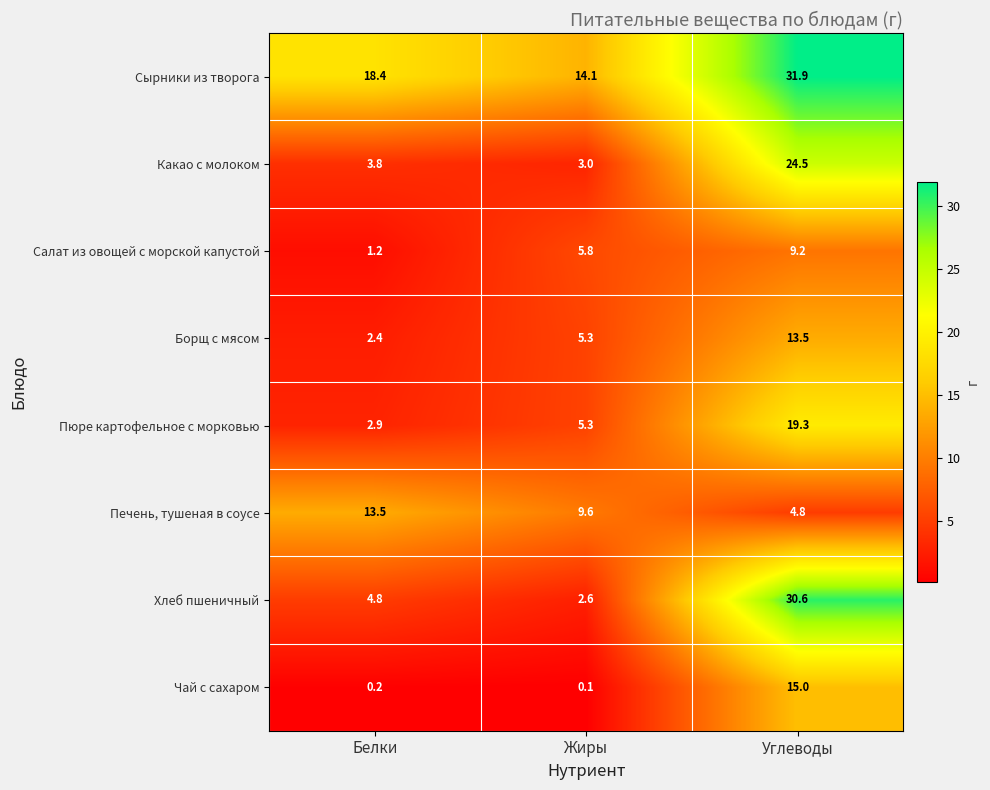

What is the sum of all Какао с молоком values?

31.3